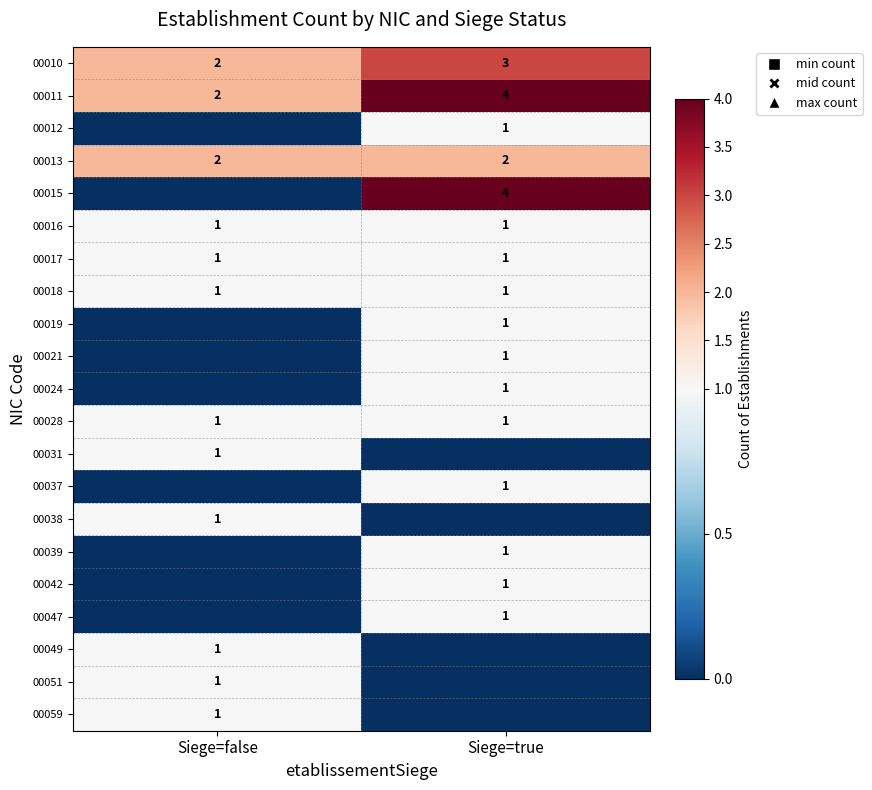

Which category has the lowest value in the 00011 series?

Siege=false